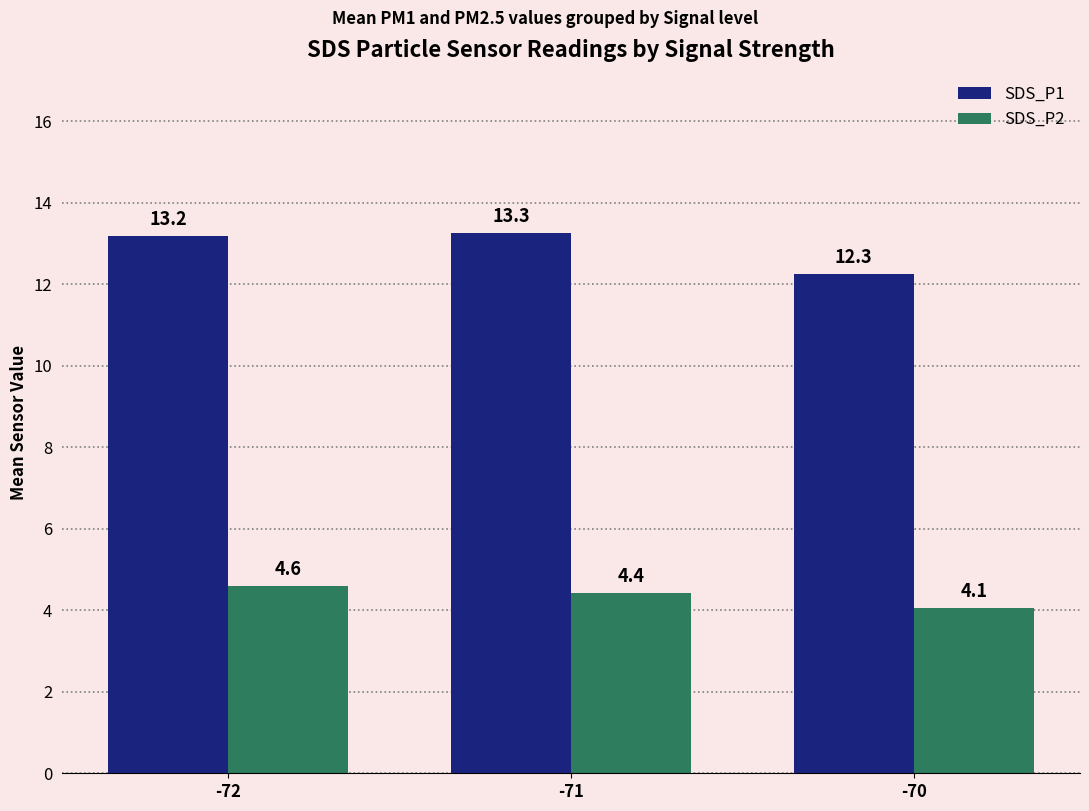

What is the value of the SDS_P1 bar at the 2nd from the left?

13.3